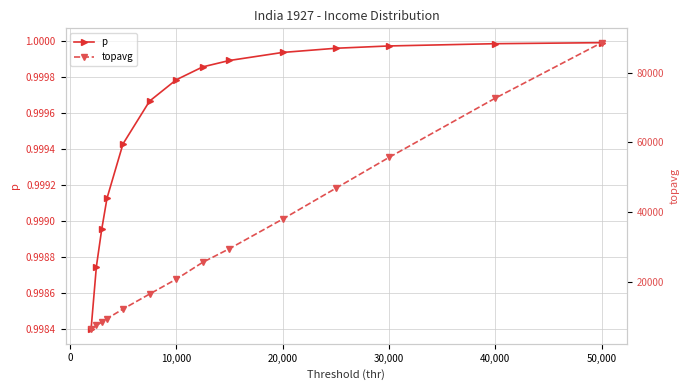

What is the difference between the maximum and second lowest values in the topavg series?

81177.2